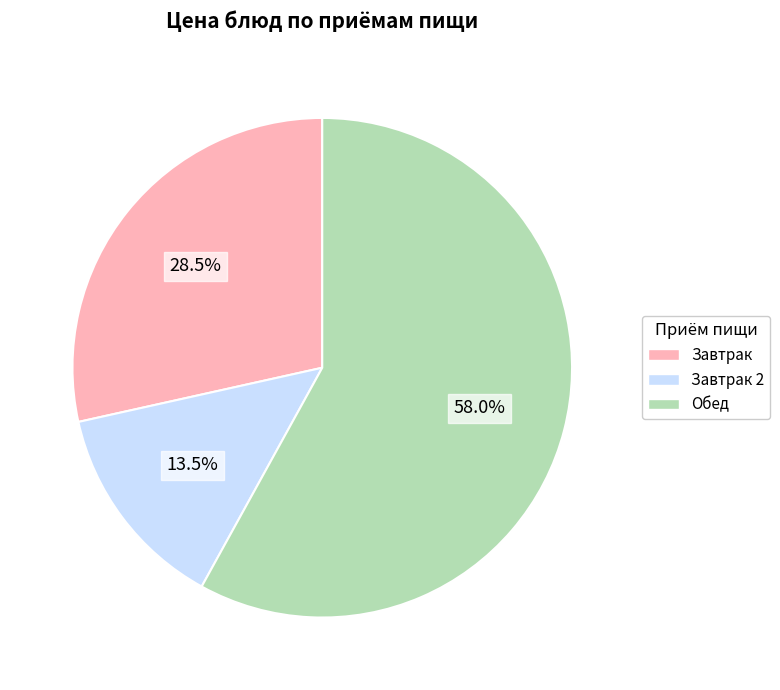

To the nearest percent, what is the average slice percentage?

33%